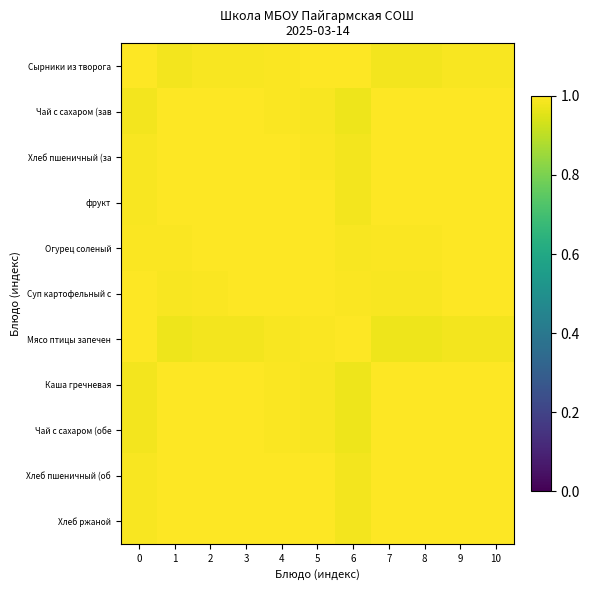

What is the total value across all series at 9?

11.0